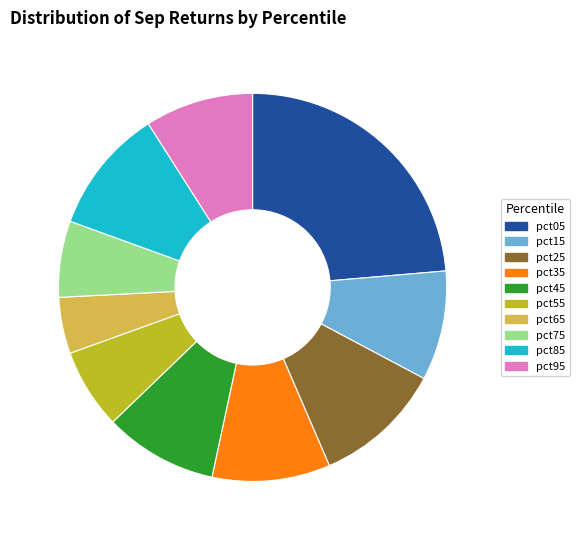

Which has a higher value, pct25 or pct65?

pct25